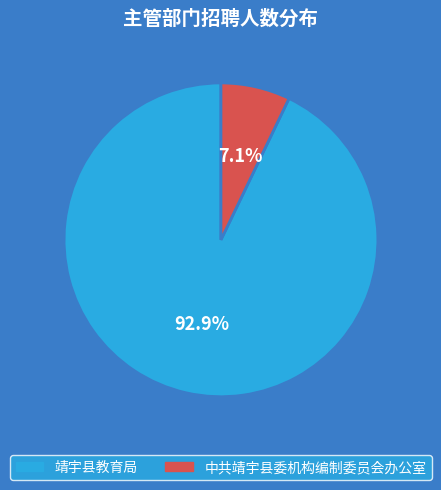

To the nearest percent, what portion does 靖宇县教育局 represent?

93%